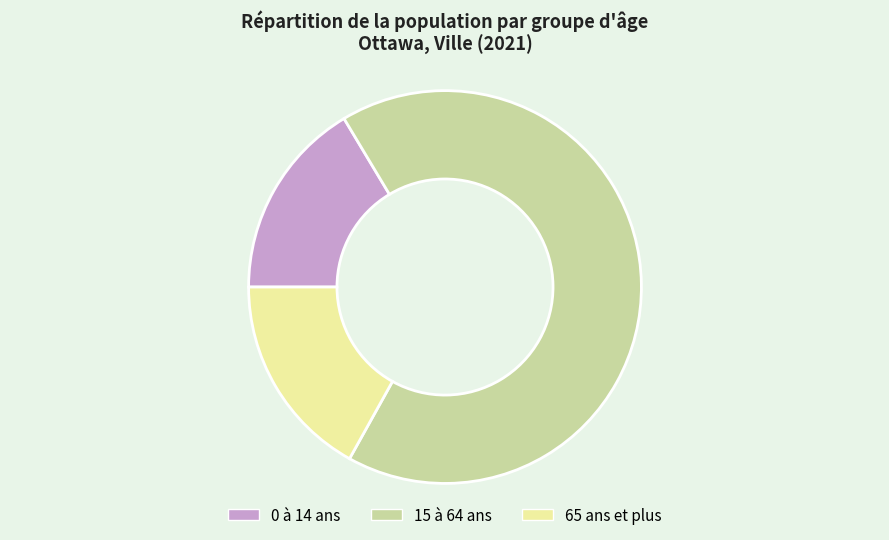

Is the sum of 0 à 14 ans and 15 à 64 ans greater than half?

Yes